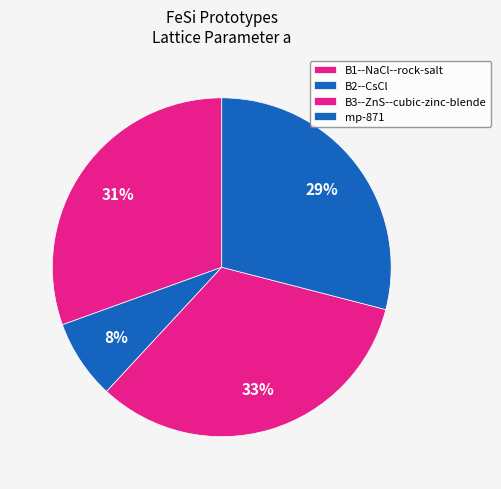

How many segments does this pie chart have?

4